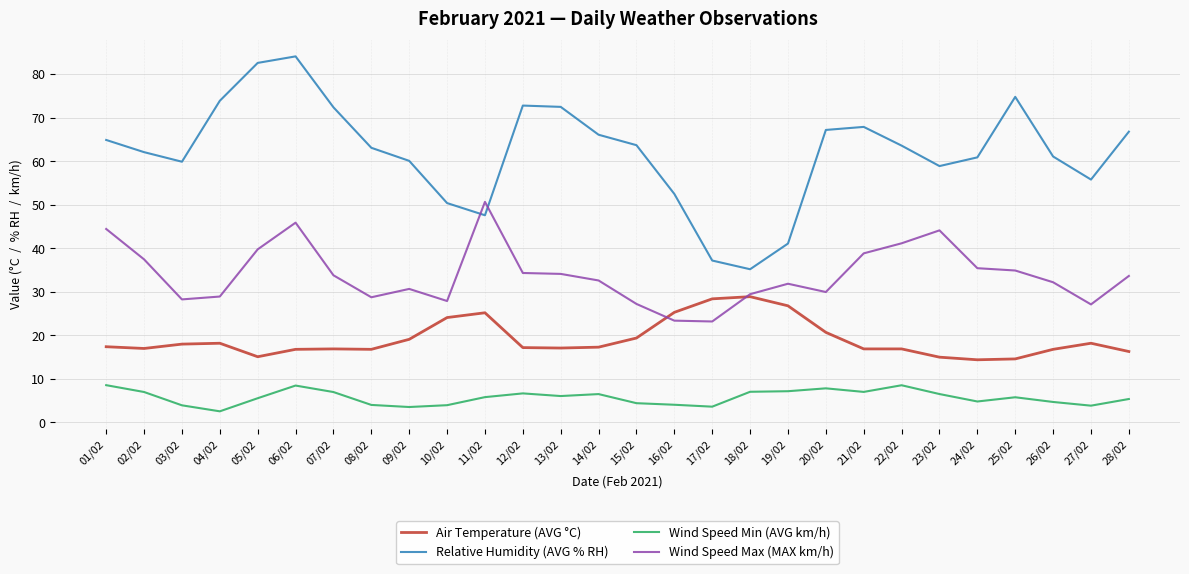

What is the lowest value of the Relative Humidity (AVG % RH) series?

35.2